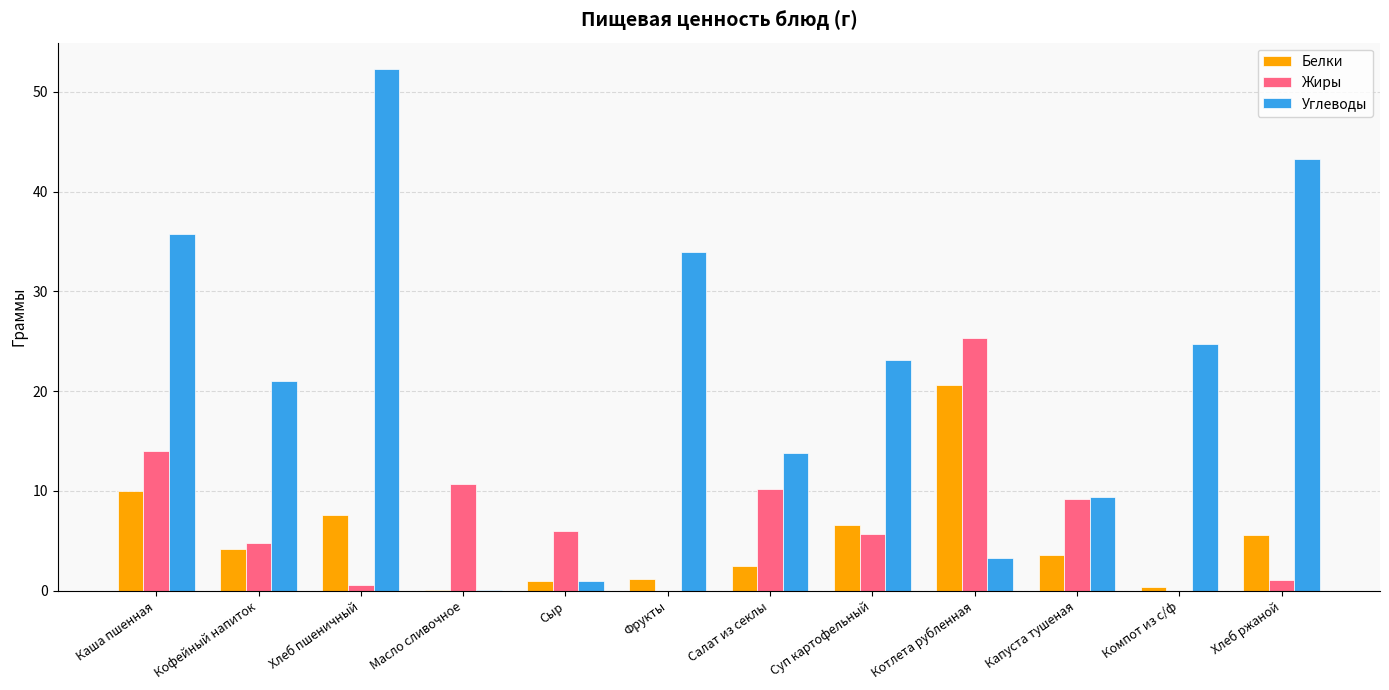

What is the sum of all Белки values?

63.3